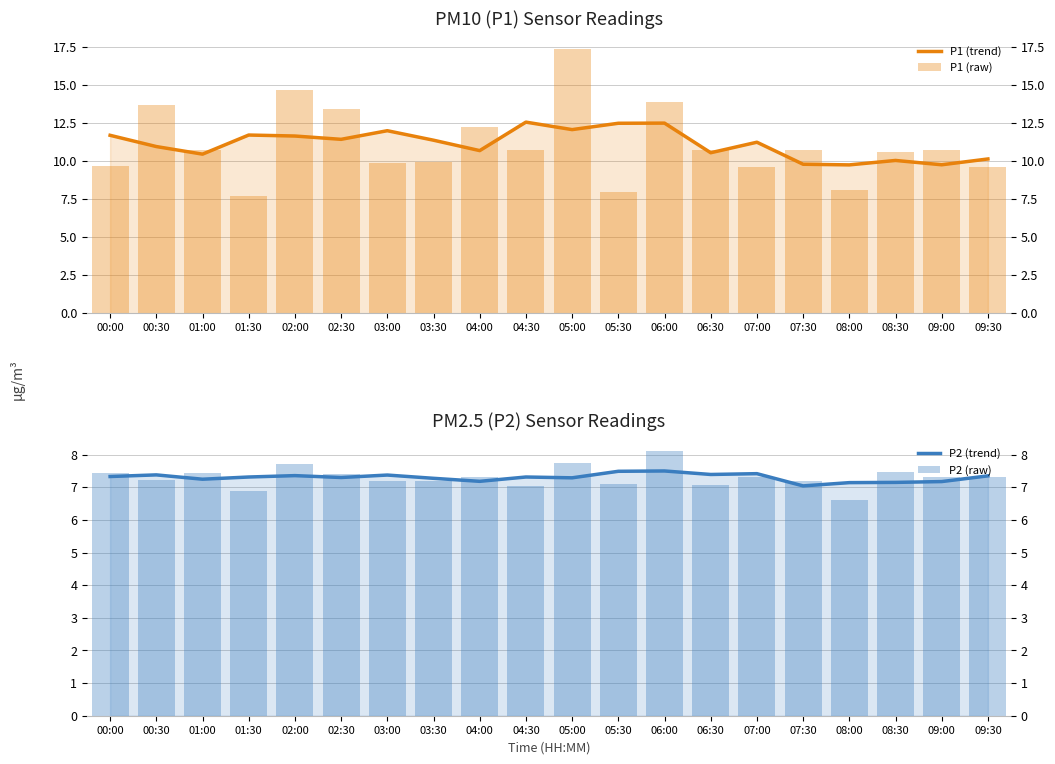

At which category is the sum across all series the highest?

05:00